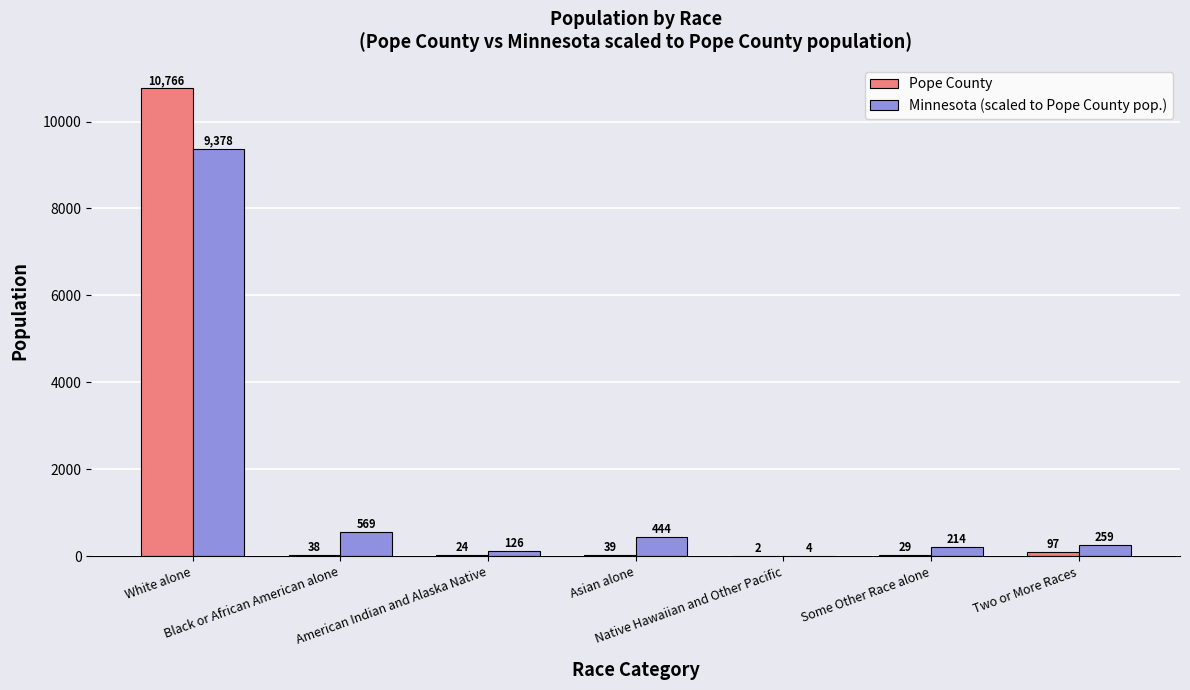

Which series has the largest total across all categories?

Pope County